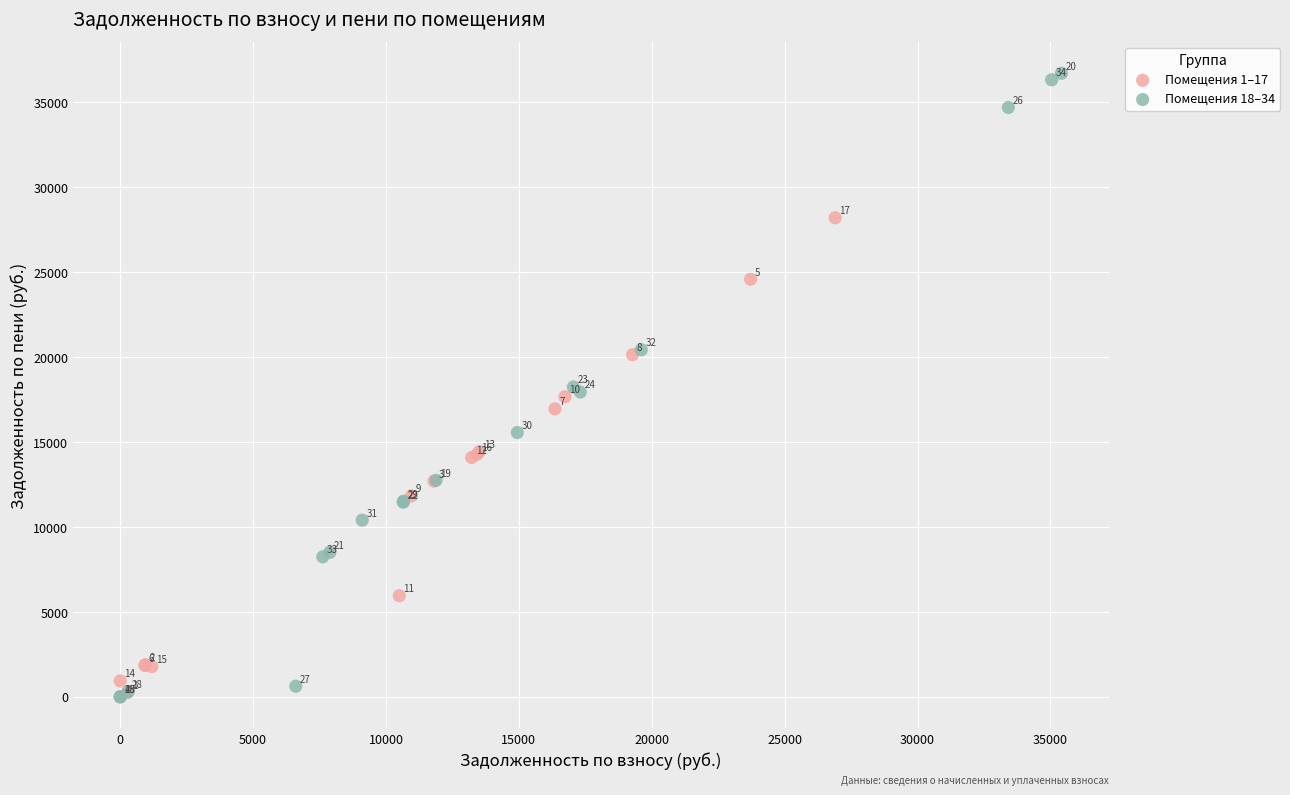

Which series has the widest spread of Y values?

Помещения 18–34